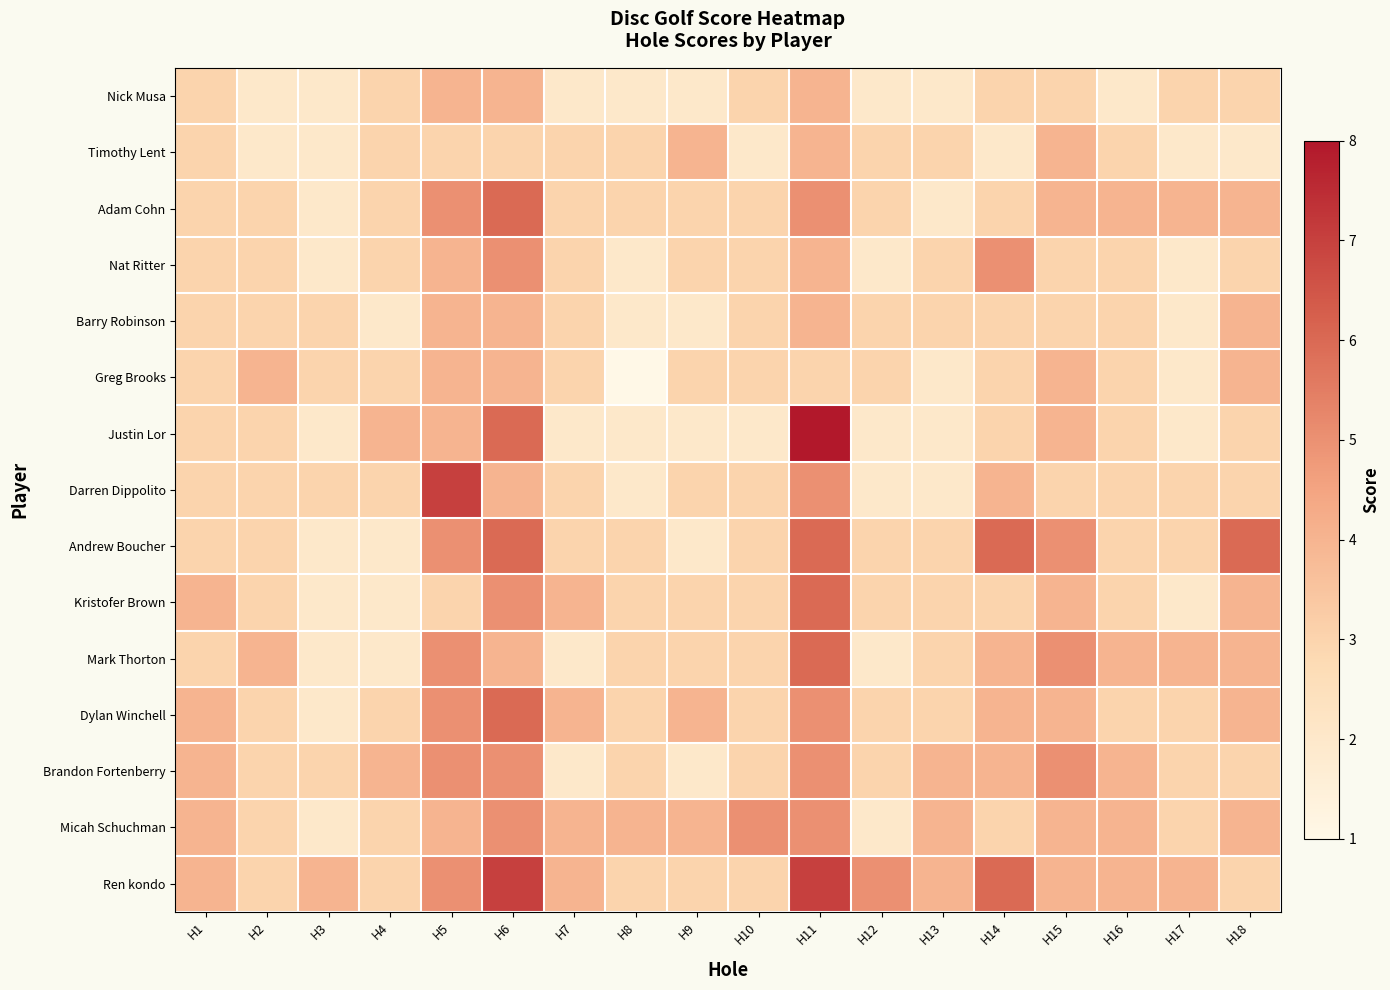

Which has a higher value, H10 or H4?

H10